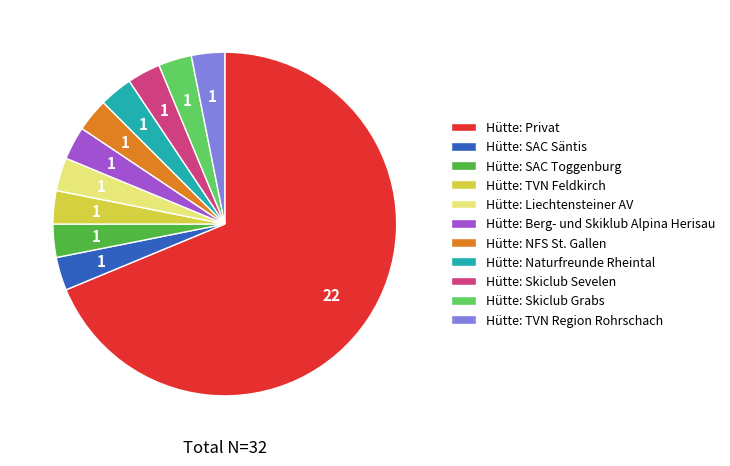

Does Hütte: Privat represent more than half of the total?

Yes